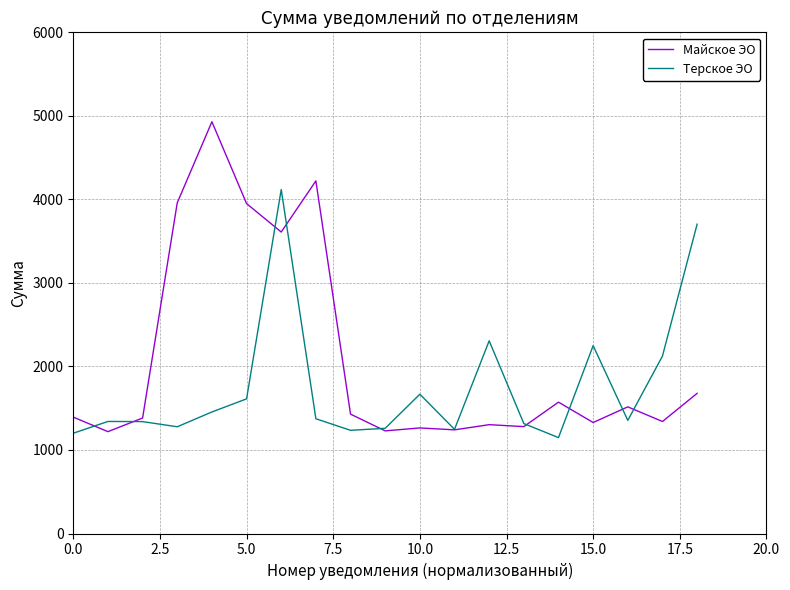

List the series in order of their overall mean, lowest first.

Терское ЭО, Майское ЭО